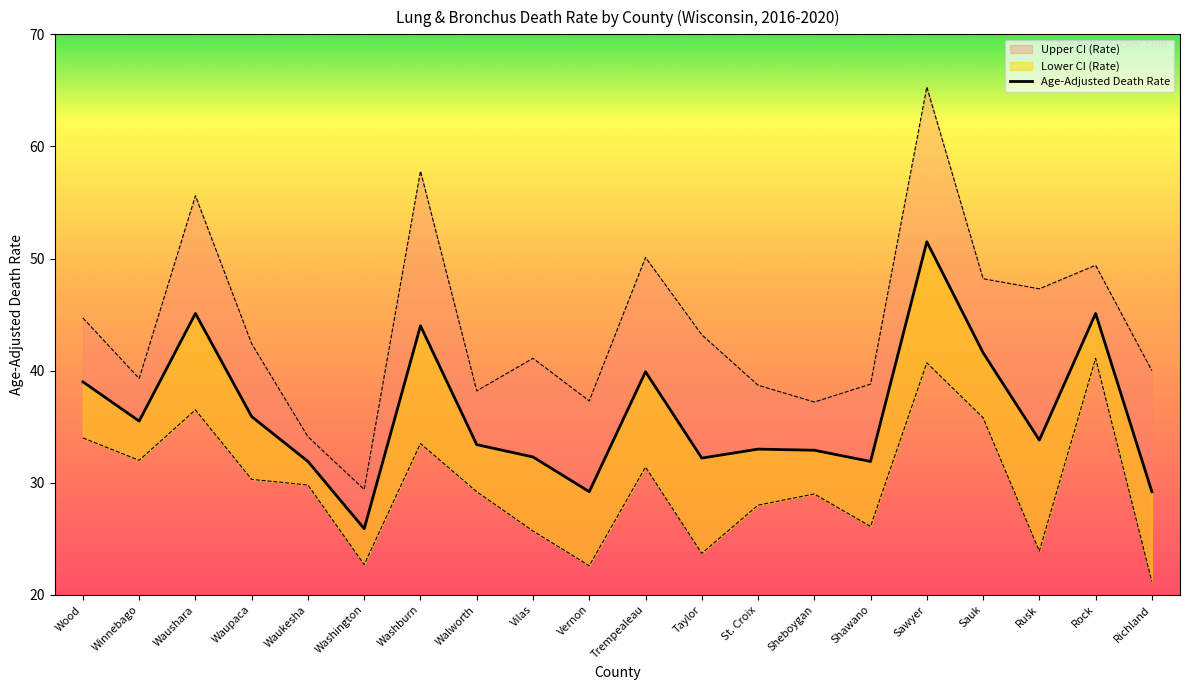

How many lines are shown in the chart?

1